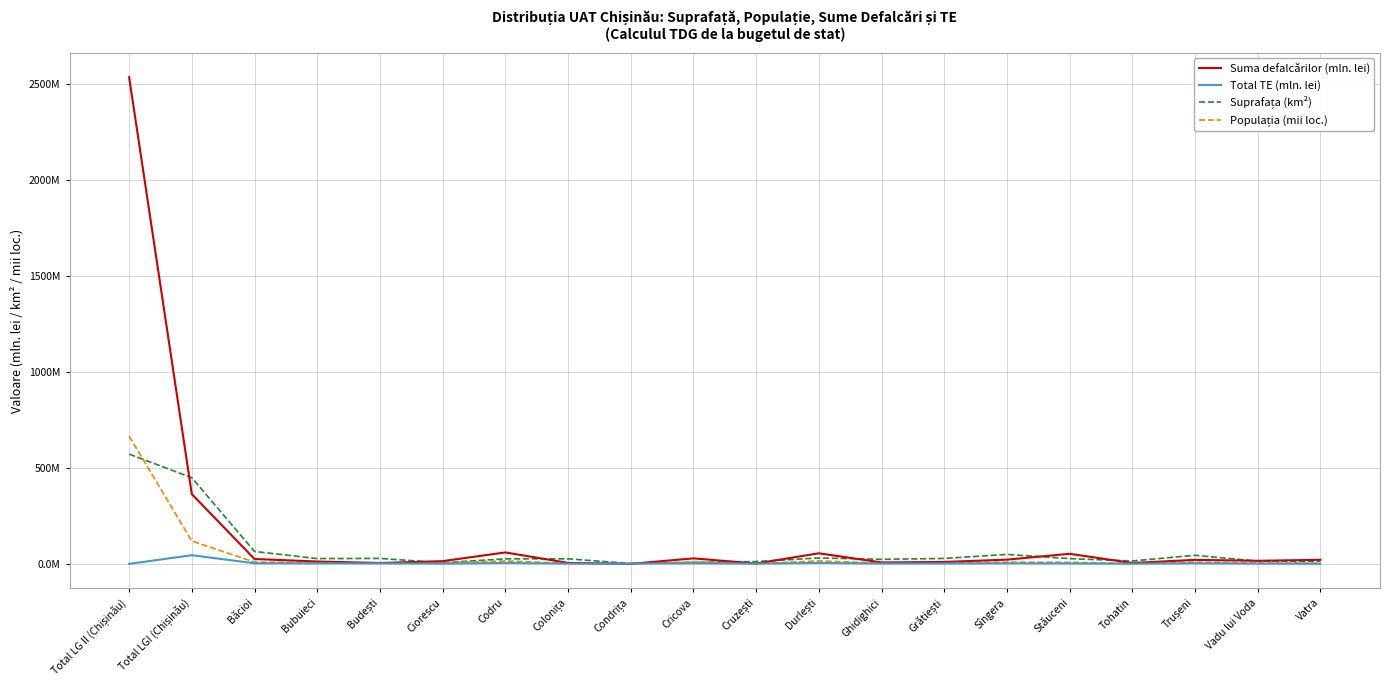

How many intersections are there between Suma defalcărilor (mln. lei) and Total TE (mln. lei)?

2